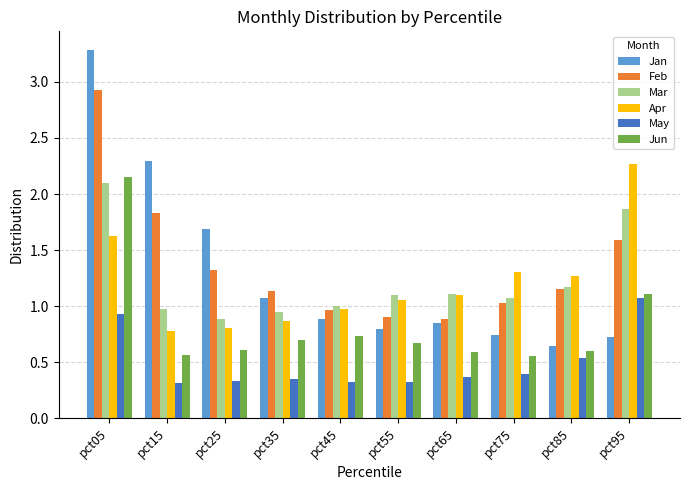

At pct15, list the series in order from smallest to largest.

May, Jun, Apr, Mar, Feb, Jan